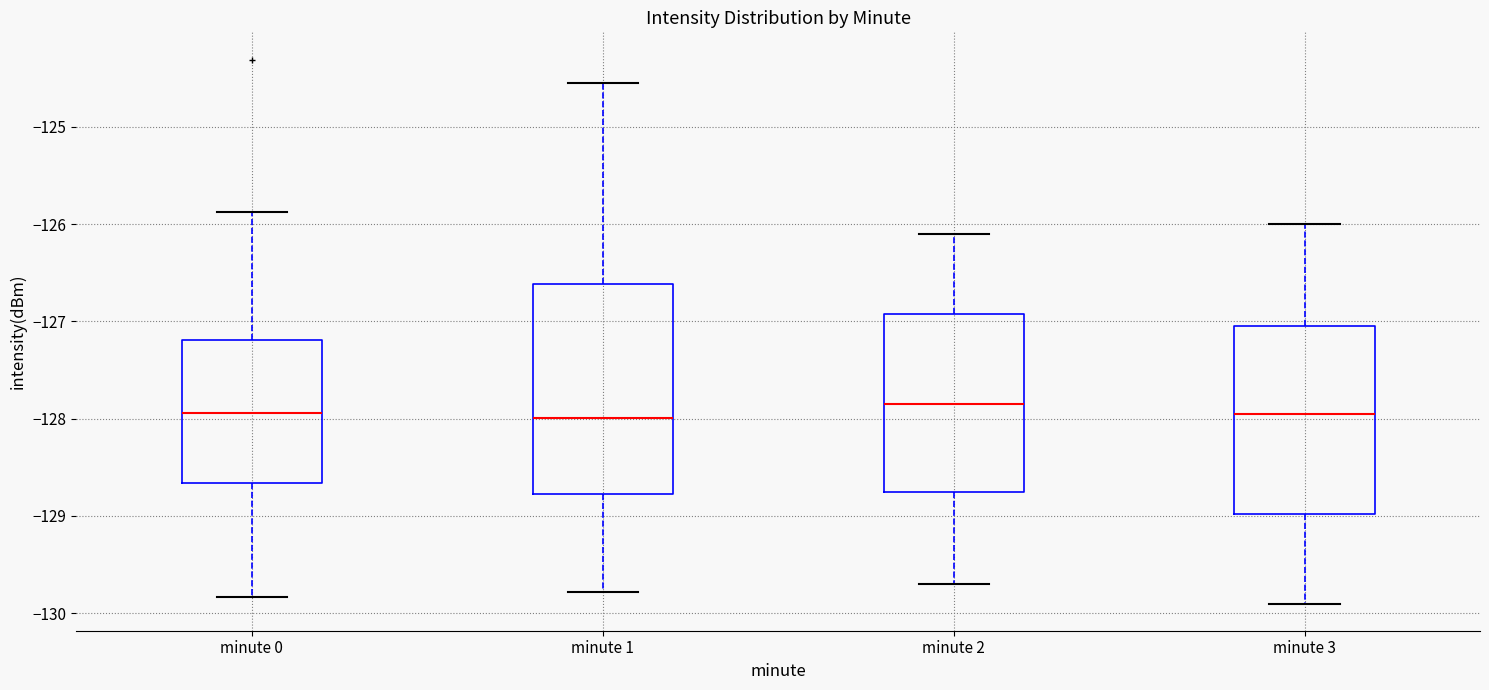

Reading left to right, read every box against the y-axis: the position of its median line, the range the box covers, and the ends of its whiskers. The values are not printed on the chart, so give them approximately, as read against the axis.

minute 0: median -127.9, box -128.7 to -127.2, whiskers -129.8 to -125.9
minute 1: median -128.0, box -128.8 to -126.6, whiskers -129.8 to -124.5
minute 2: median -127.8, box -128.7 to -126.9, whiskers -129.7 to -126.1
minute 3: median -127.9, box -129.0 to -127.0, whiskers -129.9 to -126.0